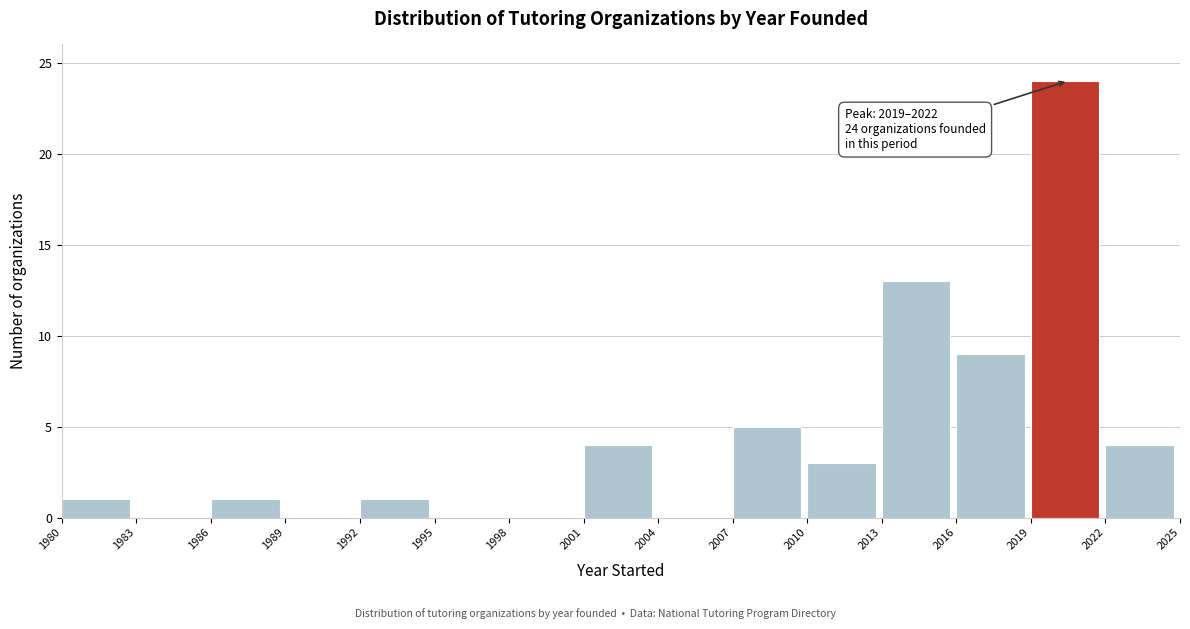

Over which range of the x-axis is the bar tallest?

2019 to 2022